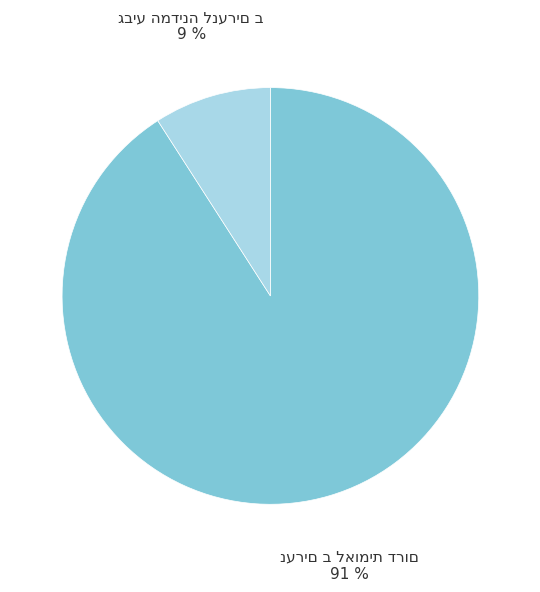

How many segments does this pie chart have?

2